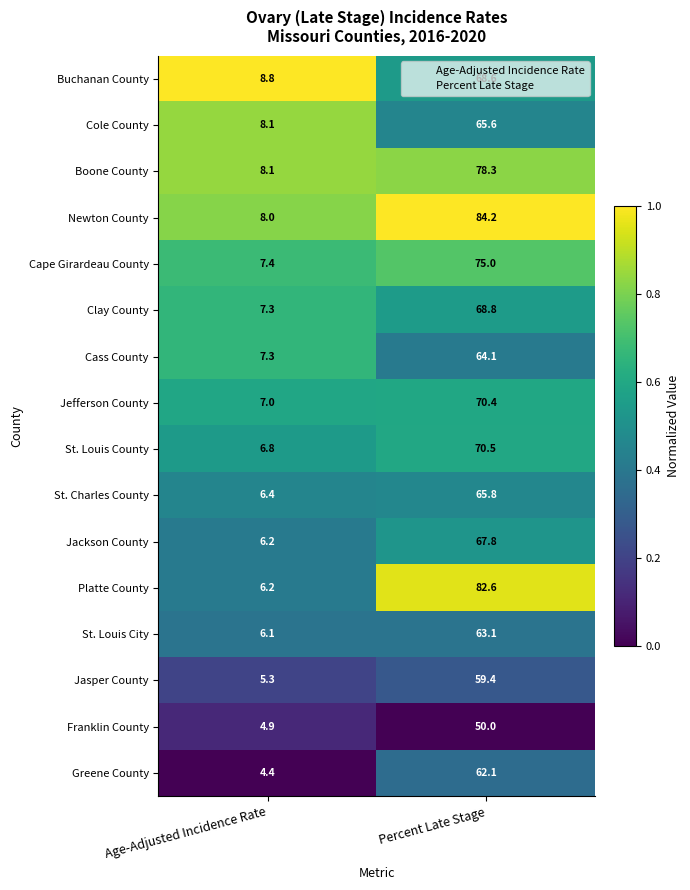

Between Age-Adjusted Incidence Rate and Percent Late Stage, which series saw the biggest shift?

Platte County